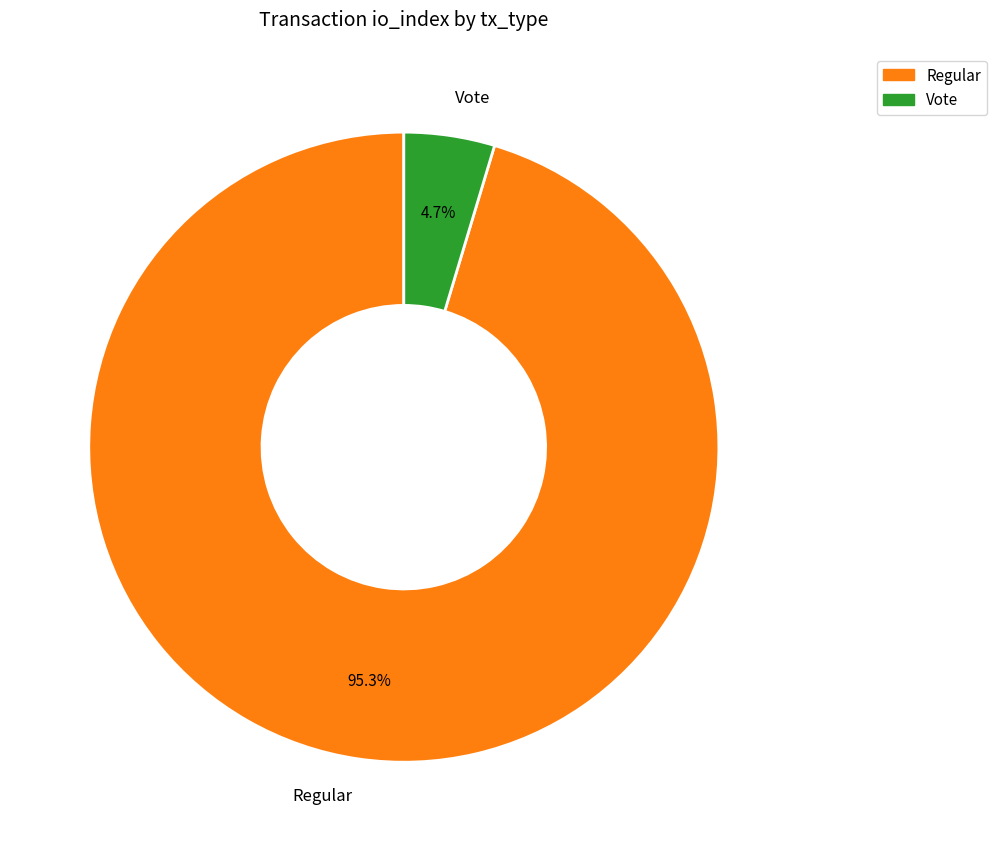

What is the total percentage of Regular and Vote?

100.0%